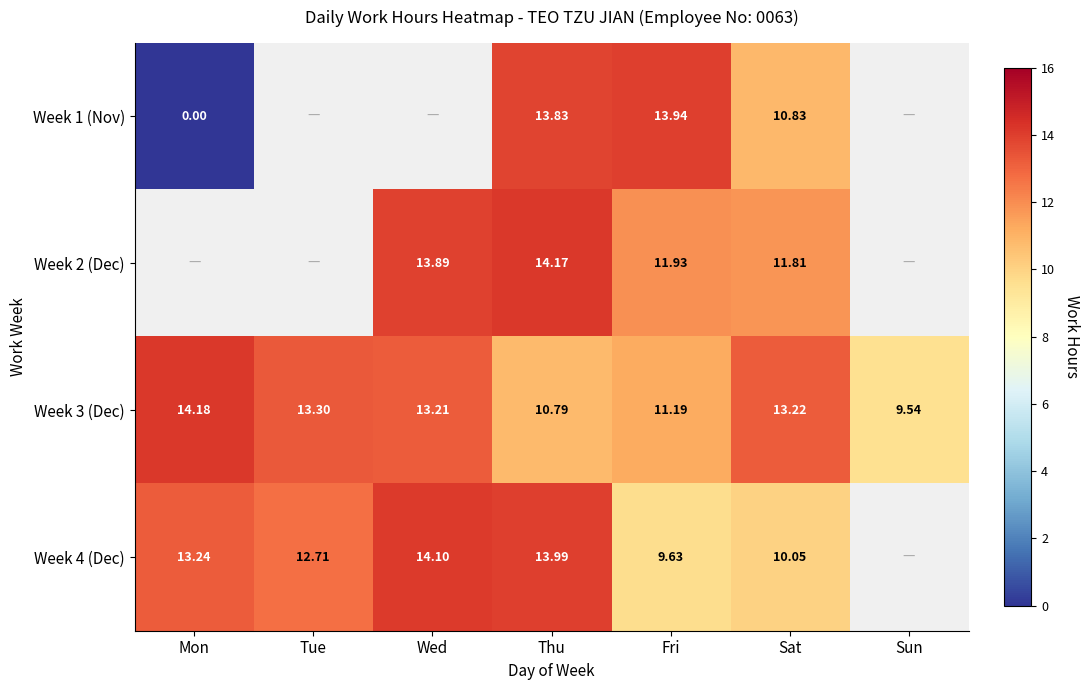

The value of Week 3 (Dec) at Mon is 14.2. True or false?

True